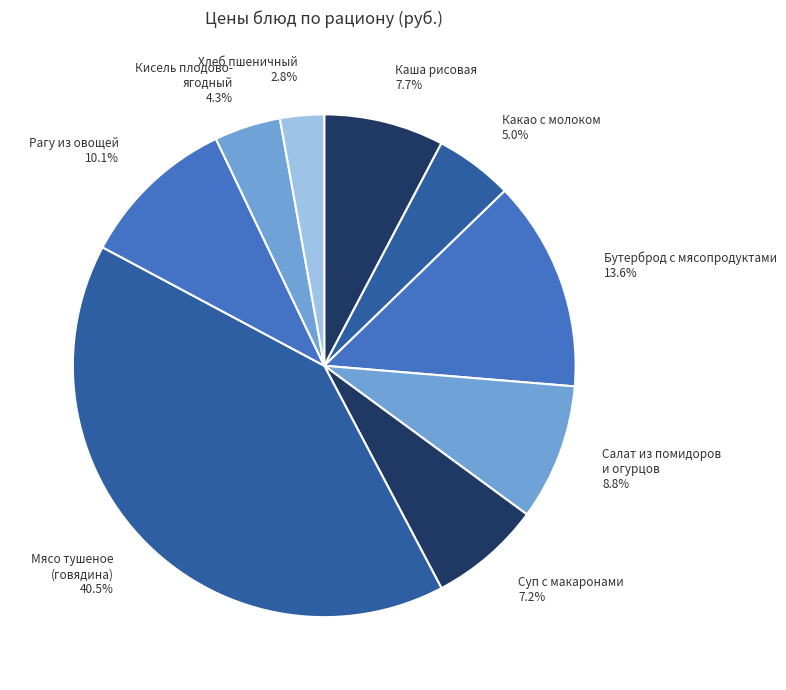

Is there a majority slice in this chart?

No